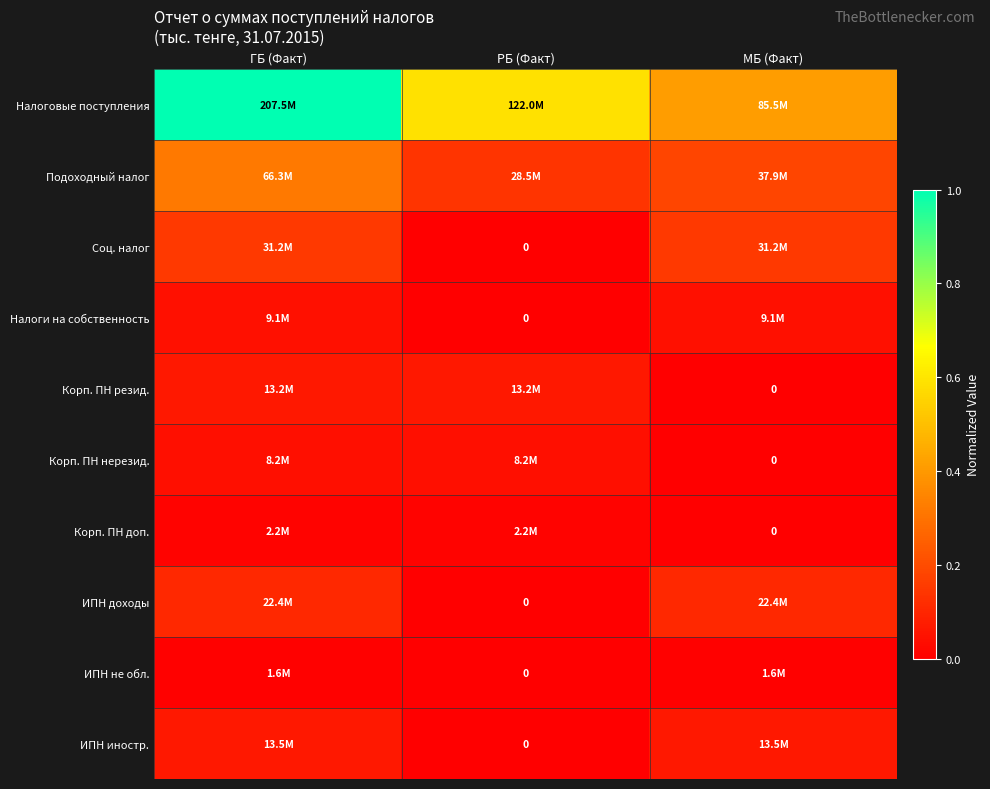

At how many categories does at least one series exceed 0?

3